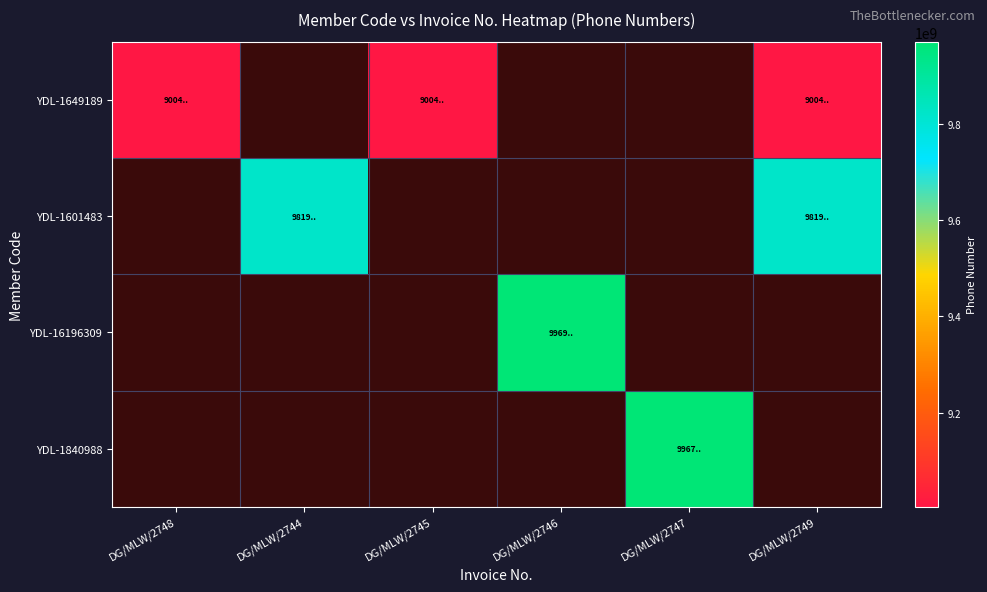

Rank the series at DG/MLW/2744 from highest to lowest value.

YDL-1649189, YDL-1601483, YDL-16196309, YDL-1840988